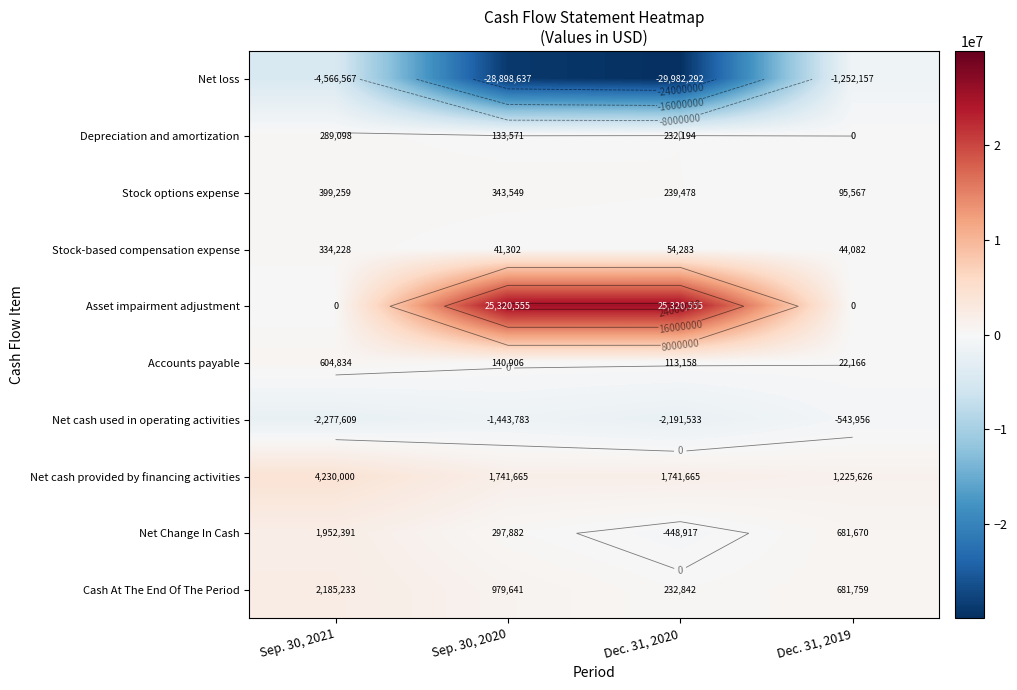

Between Sep. 30, 2021 and Dec. 31, 2020, which series saw the biggest shift?

Net loss